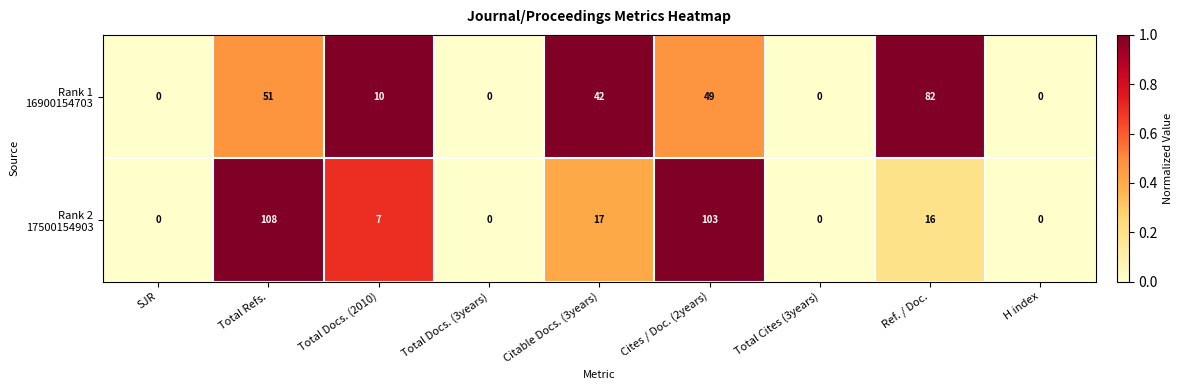

What is the difference between the highest and lowest values at Total Refs.?

57